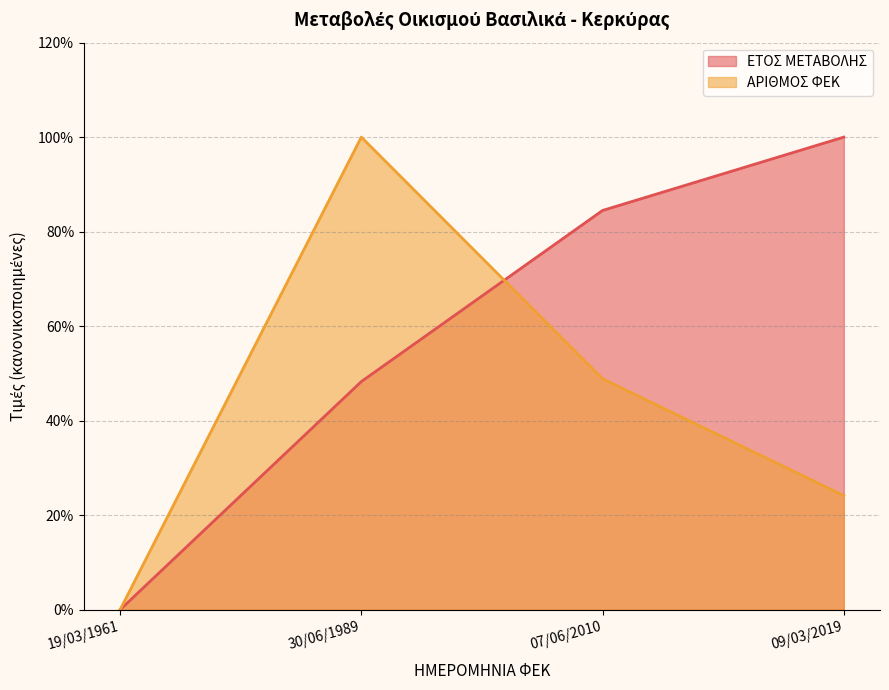

Reading left to right, extract all data points from this chart.

ΕΤΟΣ ΜΕΤΑΒΟΛΗΣ: 0.0	48.3	84.5	100.0
ΑΡΙΘΜΟΣ ΦΕΚ: 0.0	100.0	48.9	24.2